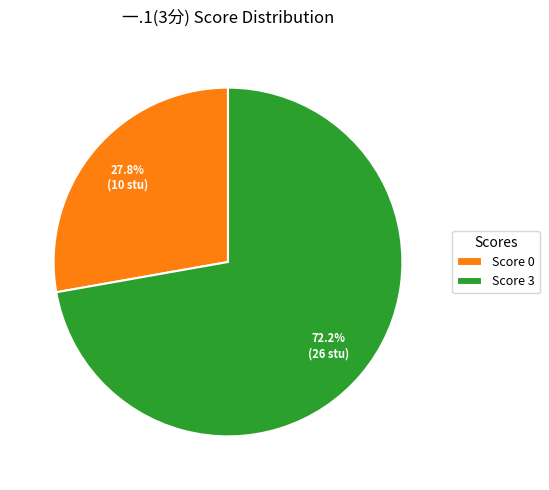

Rank the categories by value from lowest to highest.

Score 0, Score 3